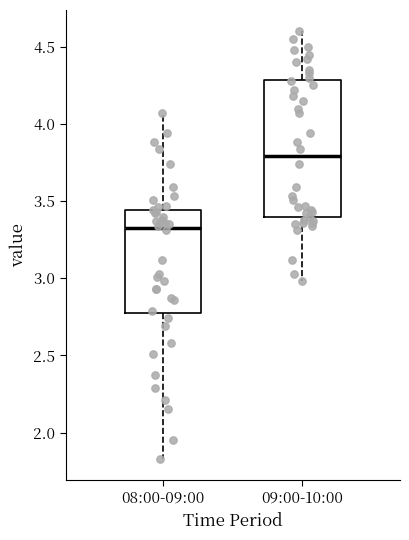

Reading left to right, read every box against the y-axis: the position of its median line, the range the box covers, and the ends of its whiskers. The values are not printed on the chart, so give them approximately, as read against the axis.

08:00-09:00: median 3.35, box 2.80 to 3.45, whiskers 1.85 to 4.05
09:00-10:00: median 3.80, box 3.40 to 4.30, whiskers 3.00 to 4.60